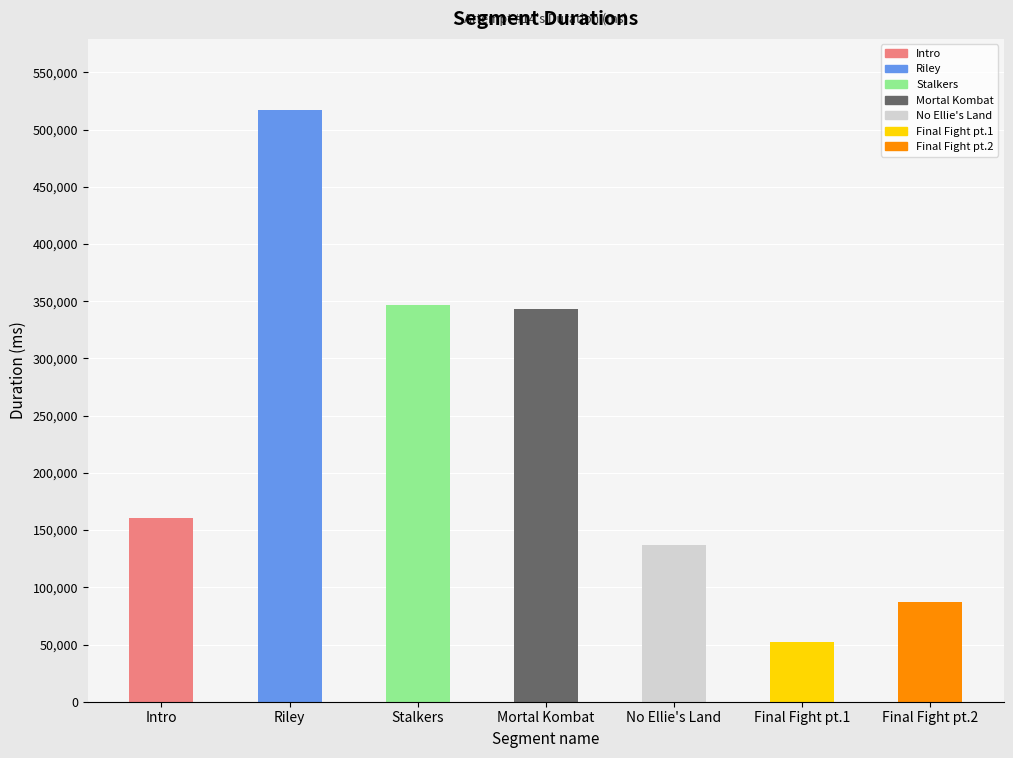

Is it true that the value at Mortal Kombat is 567537?

False